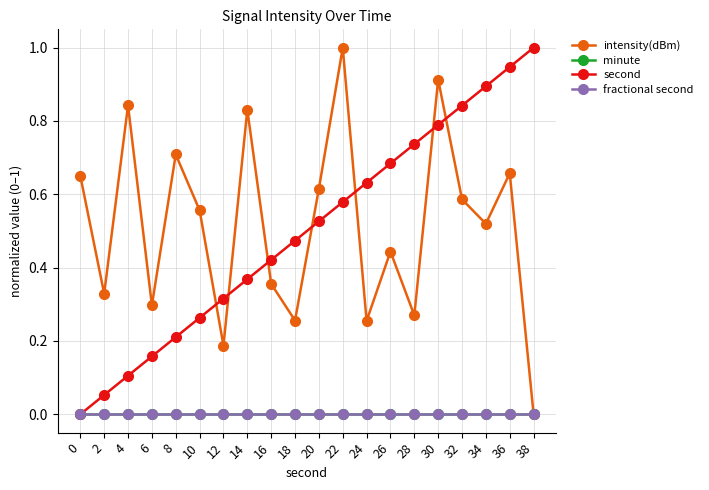

Does the chart have visible grid lines?

Yes